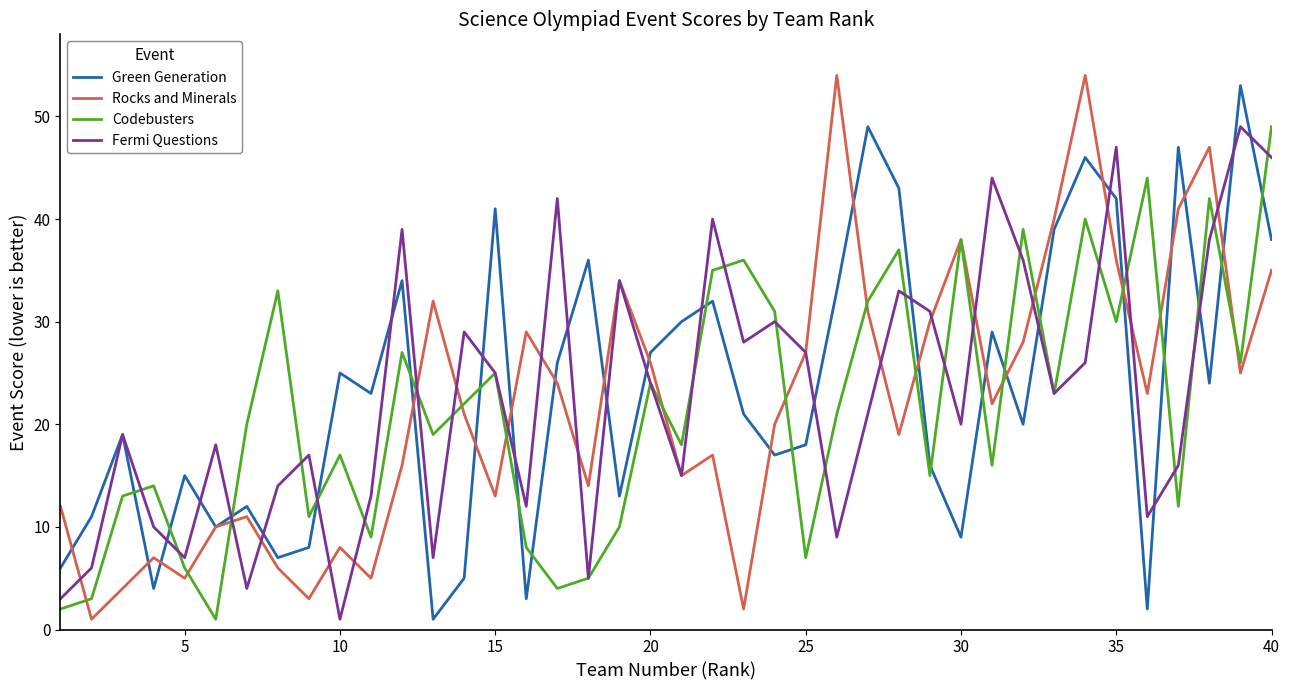

What is the maximum value for Green Generation?

53